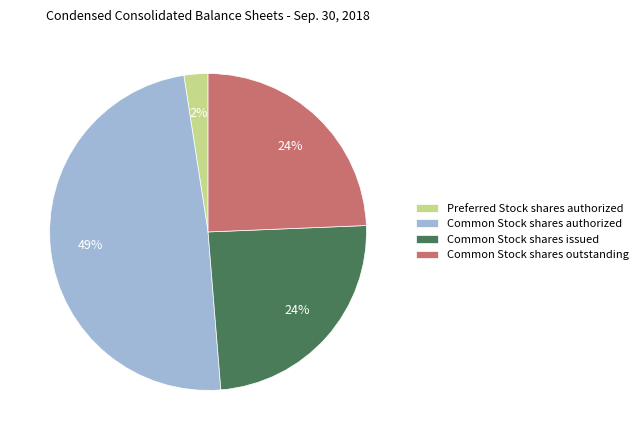

Which category has the smallest portion of the pie?

Preferred Stock shares authorized